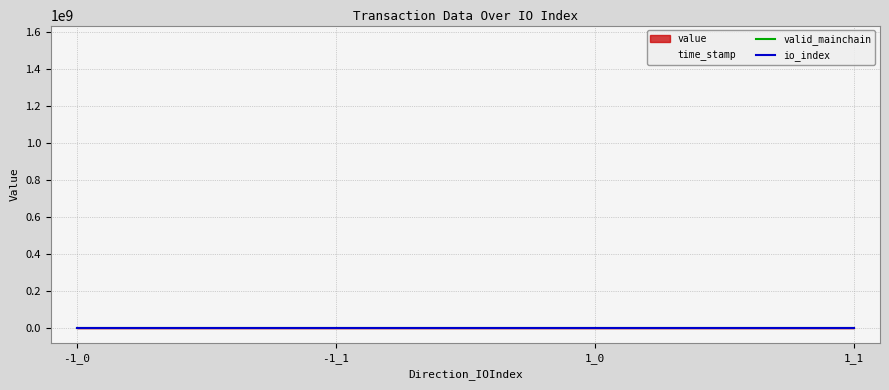

What is the difference between the io_index values at 1_0 and -1_1?

1